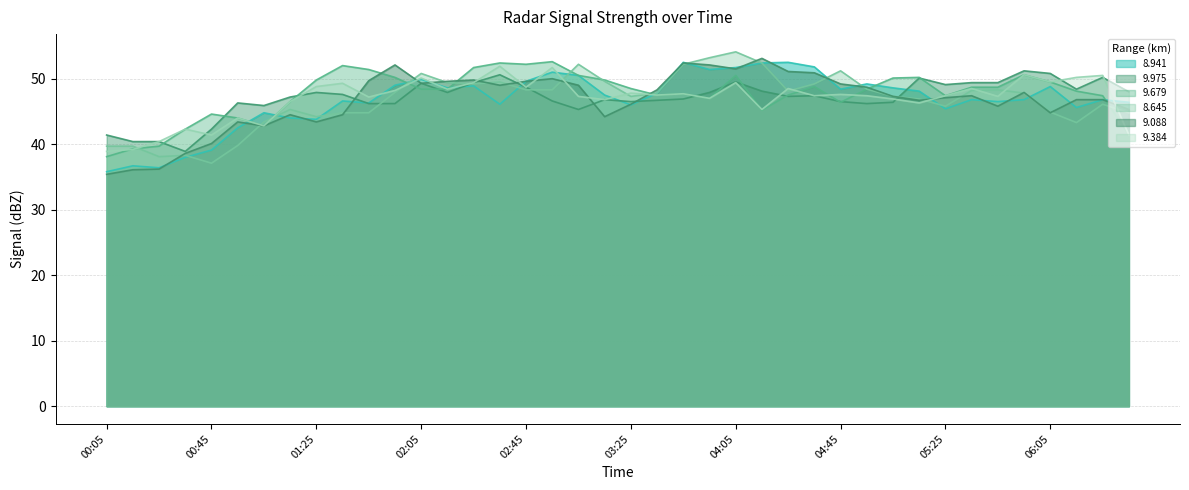

Reading left to right, transcribe all the data shown in this chart.

8.941: 35.8	36.7	36.4	38.0	39.1	42.5	44.8	44.0	43.8	46.6	46.3	49.0	49.9	48.6	48.9	46.1	49.6	51.0	50.5	47.5	46.0	47.8	52.5	51.4	51.7	52.4	52.5	51.8	48.4	49.2	48.6	48.1	45.4	46.8	46.5	46.8	48.8	45.6	46.8	46.4
9.975: 41.4	40.4	40.4	38.9	42.3	46.3	45.9	47.2	47.9	47.6	46.2	46.2	49.3	47.9	49.4	50.6	48.7	46.6	45.3	46.8	46.5	46.7	46.9	47.9	49.5	48.1	47.3	47.4	46.5	46.2	46.4	50.1	49.1	49.4	49.4	51.2	50.8	48.4	50.2	48.0
9.679: 38.1	39.3	39.7	42.3	44.6	44.0	42.8	46.5	49.8	52.0	51.4	50.2	48.4	48.4	51.7	52.4	52.2	52.6	50.5	49.8	48.5	47.5	47.7	47.0	50.5	45.2	47.5	48.8	46.4	48.4	50.1	50.2	47.4	48.7	48.7	50.6	49.5	48.1	47.4	41.4
8.645: 39.7	39.7	38.1	38.3	37.1	39.8	43.4	45.3	44.2	44.8	44.8	47.9	50.8	49.4	49.2	49.5	48.3	48.3	52.2	49.6	47.3	47.8	52.2	53.2	54.1	52.4	48.1	49.2	51.2	48.4	47.3	46.9	45.8	48.2	48.3	47.8	44.9	43.3	46.1	44.8
9.088: 35.4	36.1	36.2	38.6	40.1	43.4	42.8	44.5	43.4	44.5	49.7	52.1	49.3	49.6	49.8	49.0	49.6	50.0	49.0	44.2	46.1	48.3	52.4	52.1	51.5	53.1	51.1	50.9	49.2	48.7	47.3	46.7	47.1	47.4	45.8	47.9	44.8	46.8	46.8	45.3
9.384: 38.9	39.2	40.4	42.3	41.4	44.0	42.8	46.5	48.8	49.3	47.2	48.2	50.1	48.4	49.4	51.9	48.7	51.7	47.3	46.8	47.8	47.5	47.7	47.0	49.4	45.3	48.5	47.4	47.6	47.4	46.9	46.3	47.4	48.5	47.3	50.6	49.5	50.2	50.5	41.4